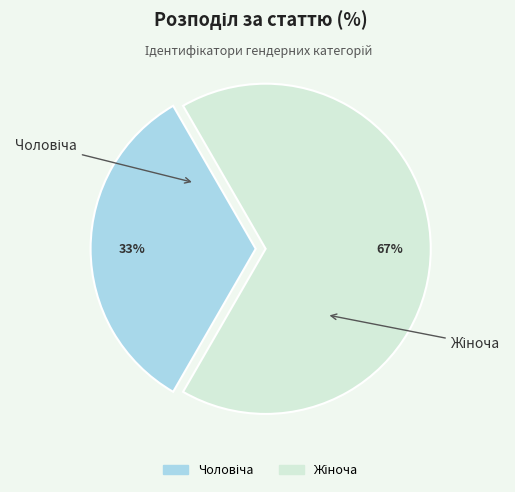

Is there a majority slice in this chart?

Yes